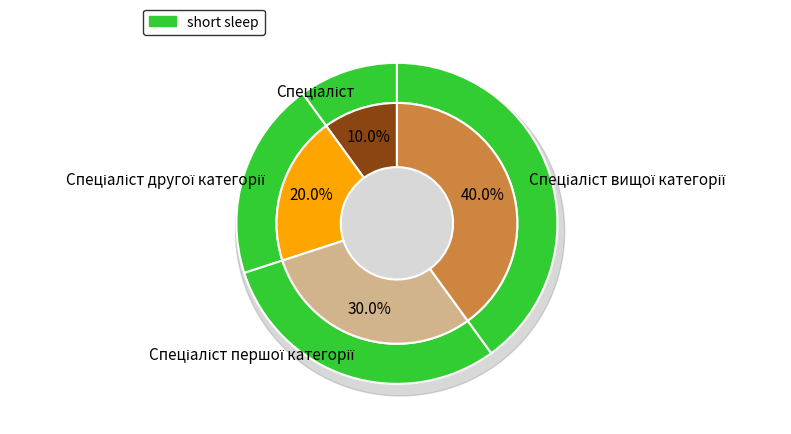

What is the largest slice in the pie chart?

Спеціаліст вищої категорії